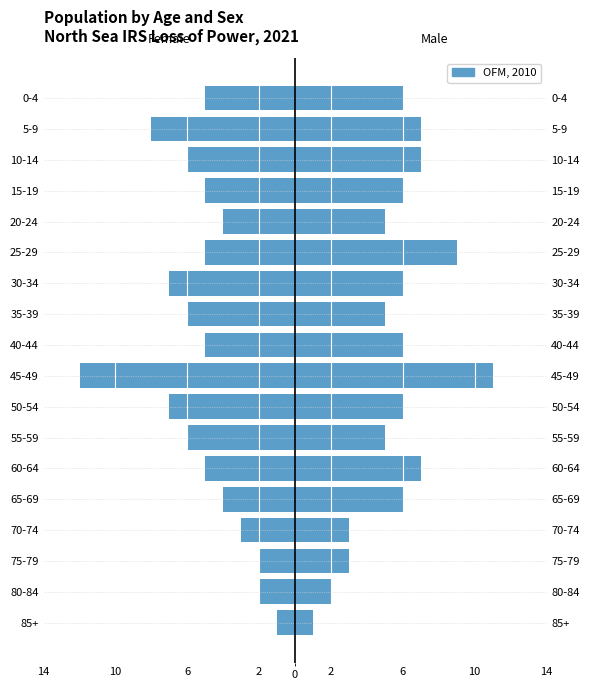

The chart shows a value of -5 at 25-29. True or false?

True